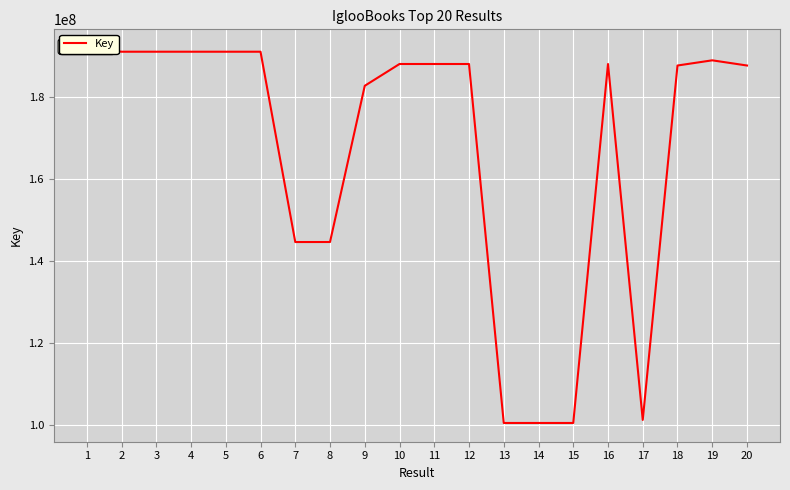

What is the average value?

166822080